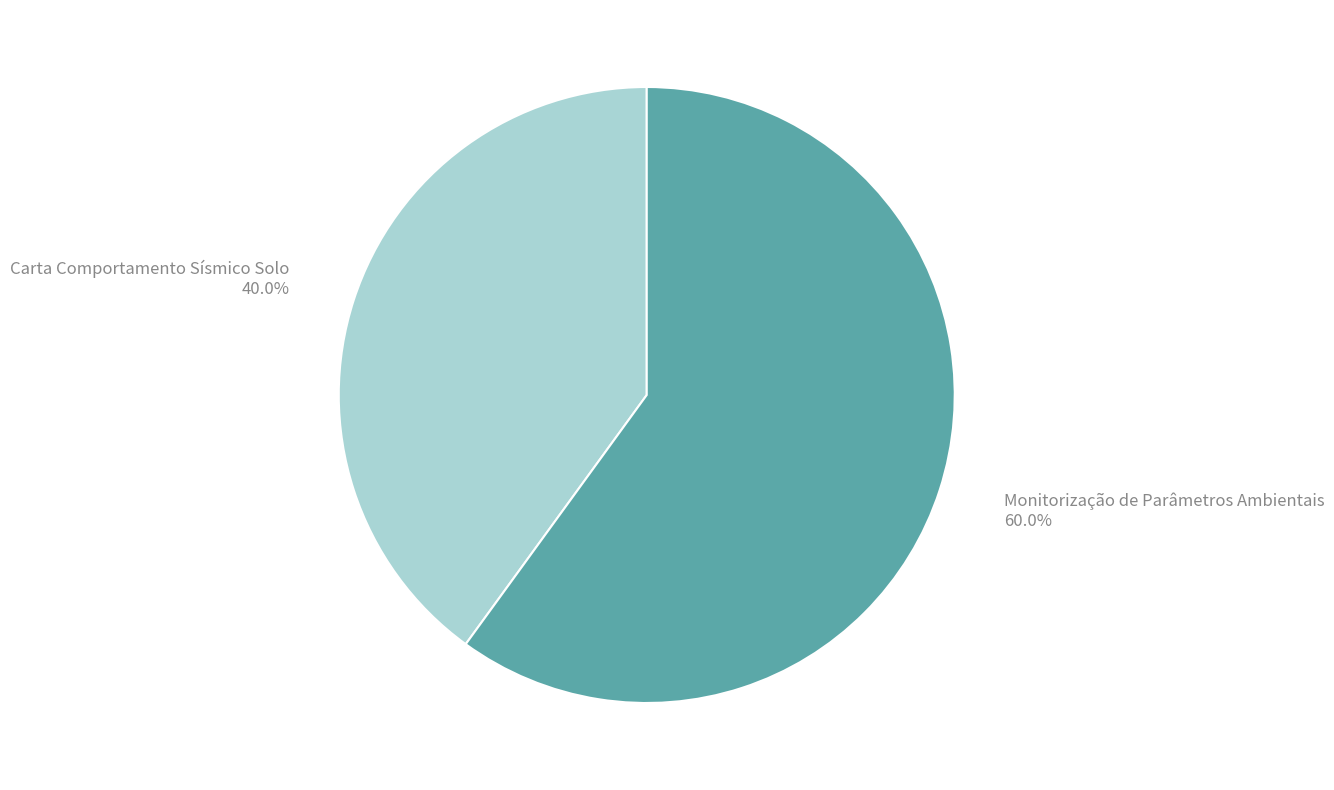

Combined, what portion of the pie is Carta Comportamento Sísmico Solo and Monitorização de Parâmetros Ambientais?

100.0%